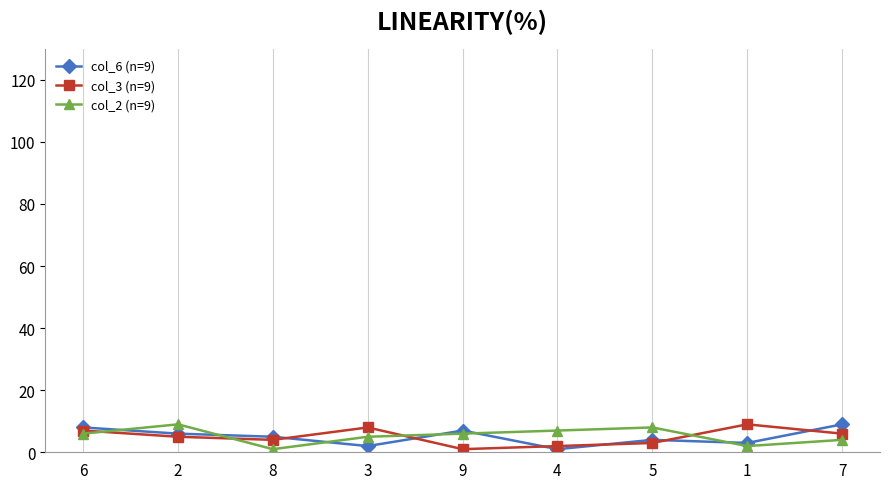

Reading right to left, list all the values displayed in this chart.

col_6 (n=9): 9	3	4	1	7	2	5	6	8
col_3 (n=9): 6	9	3	2	1	8	4	5	7
col_2 (n=9): 4	2	8	7	6	5	1	9	6